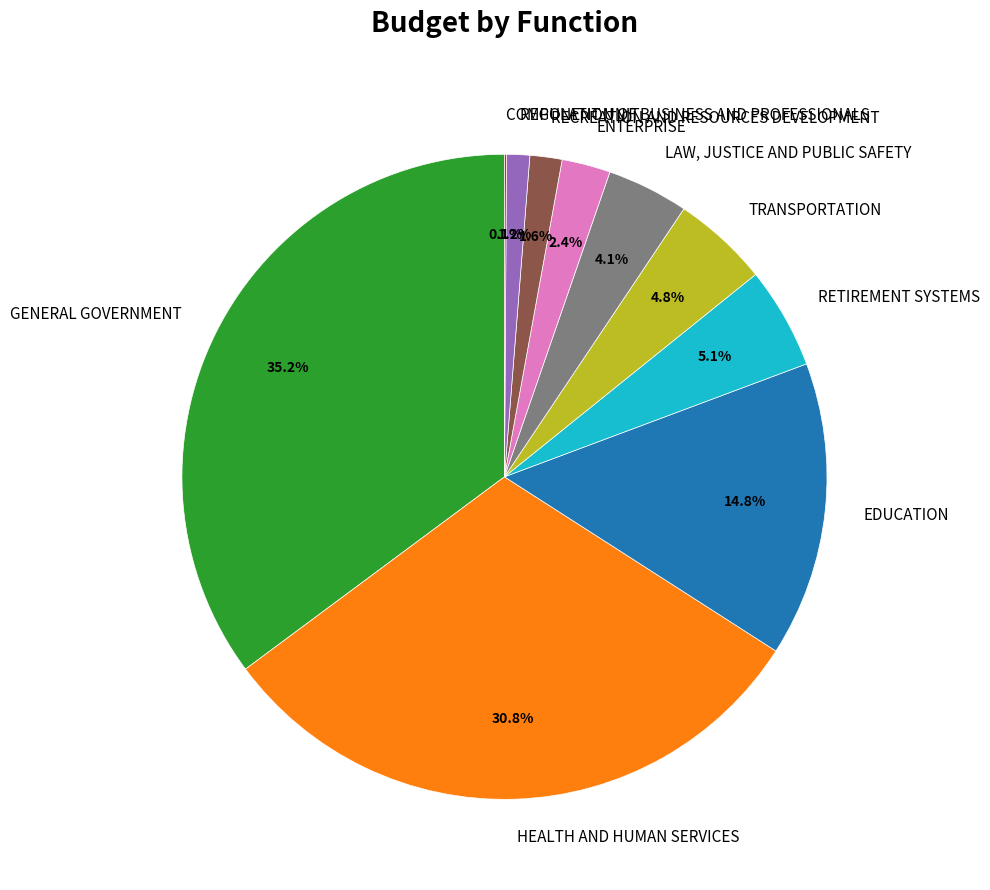

Approximately how many times larger is the value at RETIREMENT SYSTEMS compared to LAW, JUSTICE AND PUBLIC SAFETY?

1.2